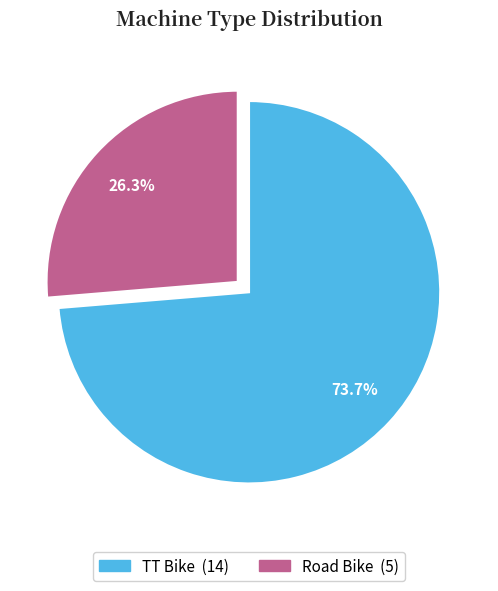

To the nearest percent, what is the average slice percentage?

50%